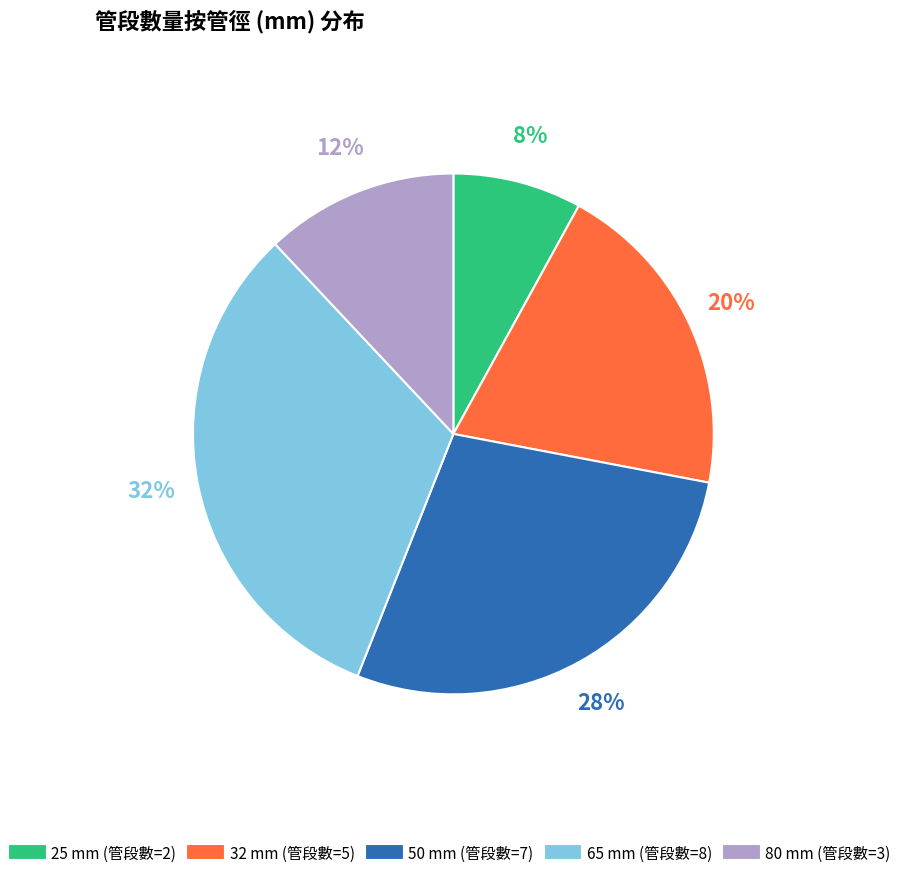

True or false: 50 accounts for 28% of the total.

True